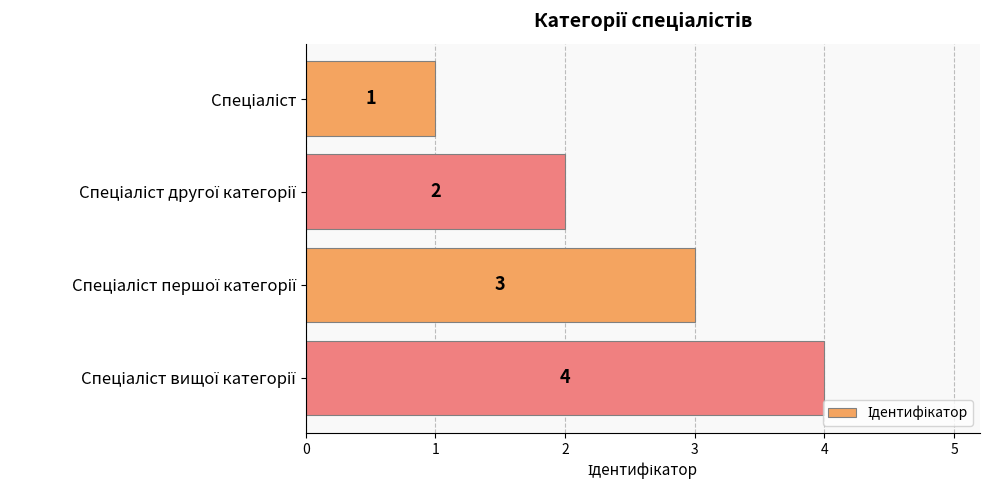

What is the difference between the maximum and second lowest values?

2